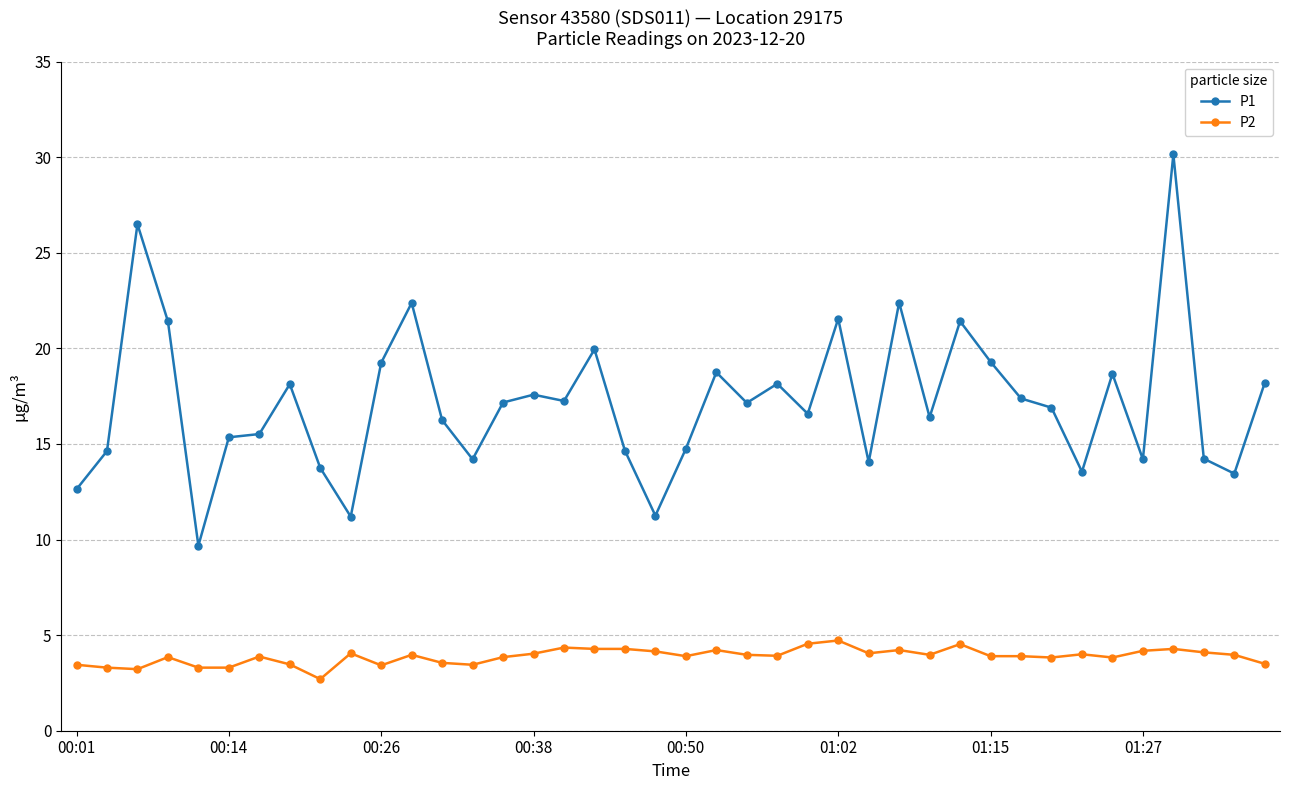

What is the sum of all P1 values?

686.0